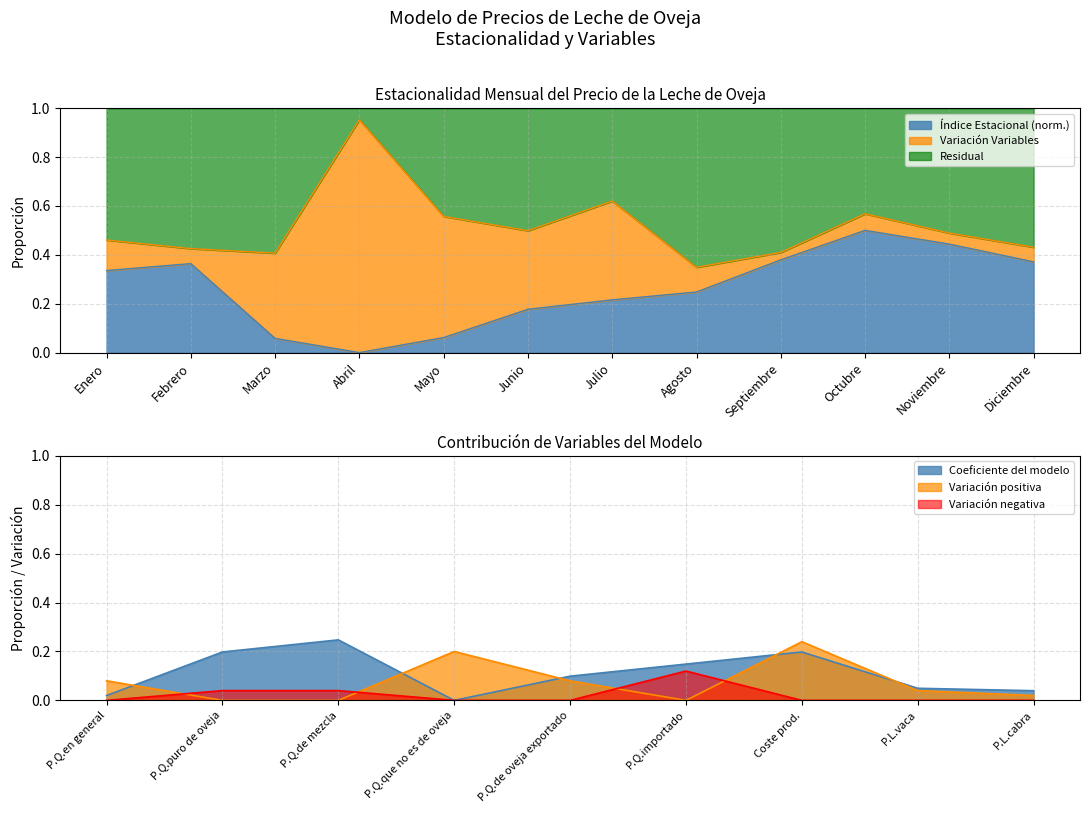

What position from the right is Abril?

9